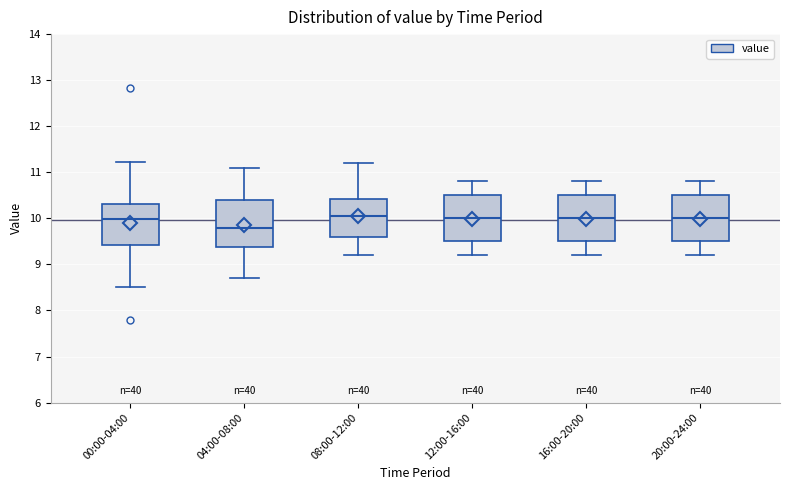

Which box has the lowest median line?

04:00-08:00